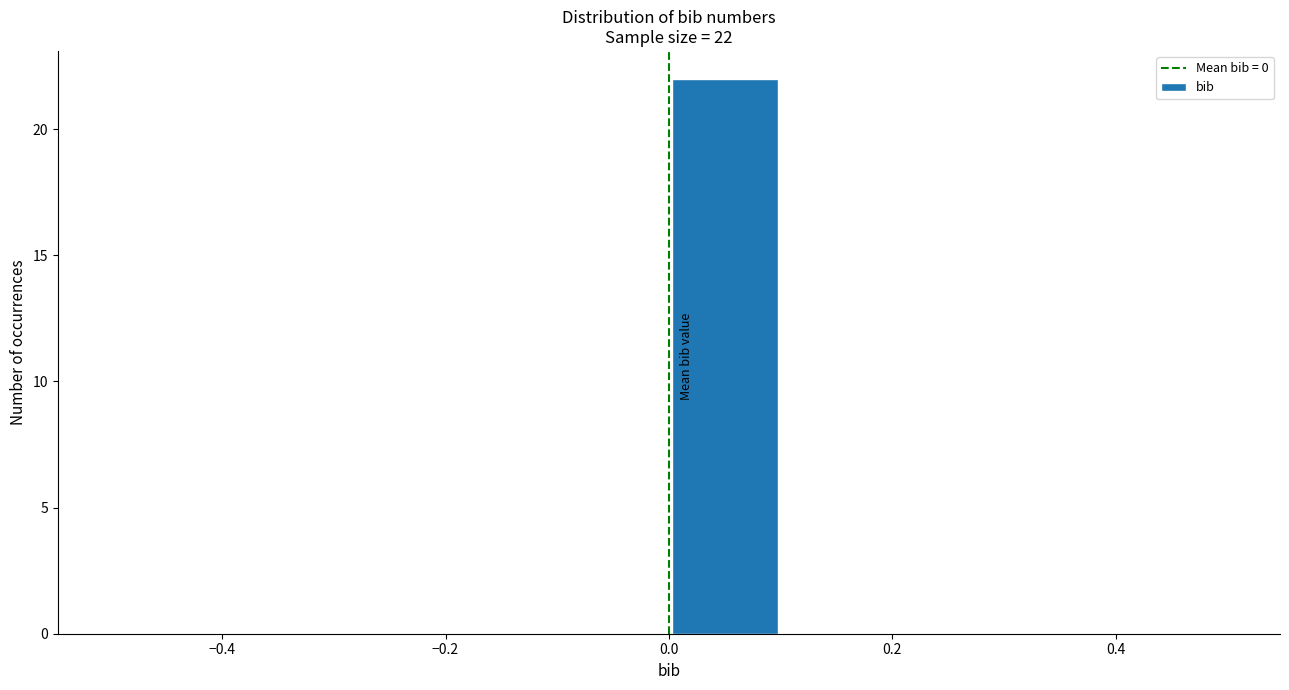

Over which range of the x-axis is the bar tallest?

0.0 to 0.1